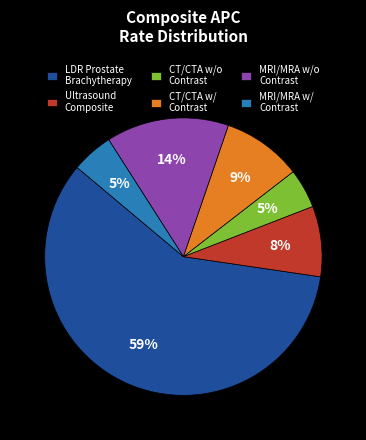

What percentage is the MRI and MRA with Contrast Composite slice, to the nearest percent?

5%